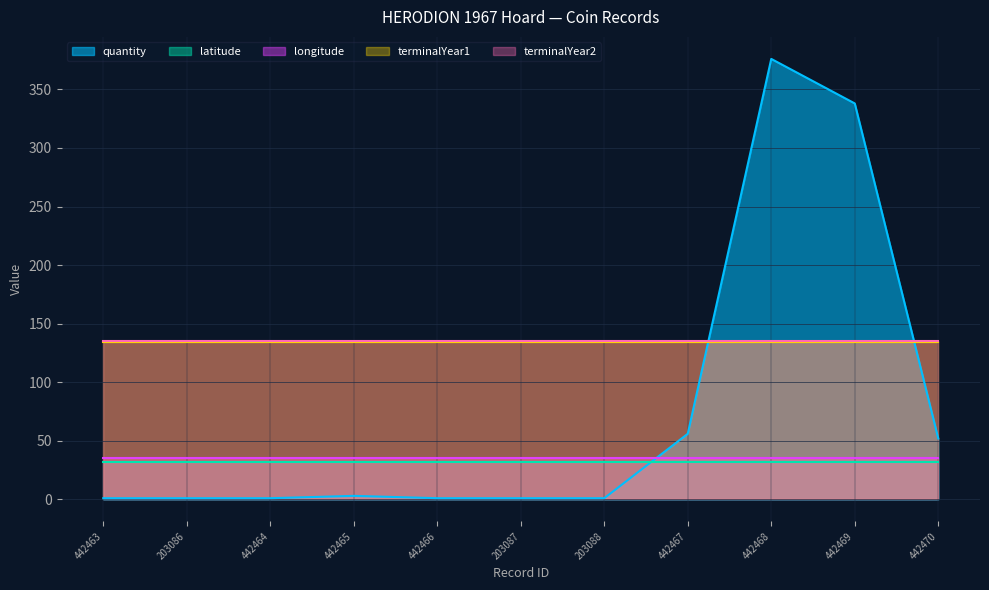

At which label is terminalYear2 closest to 135?

442463